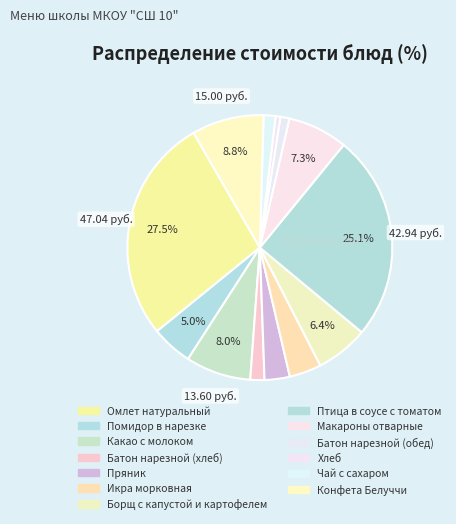

Count the number of slices in the pie.

13